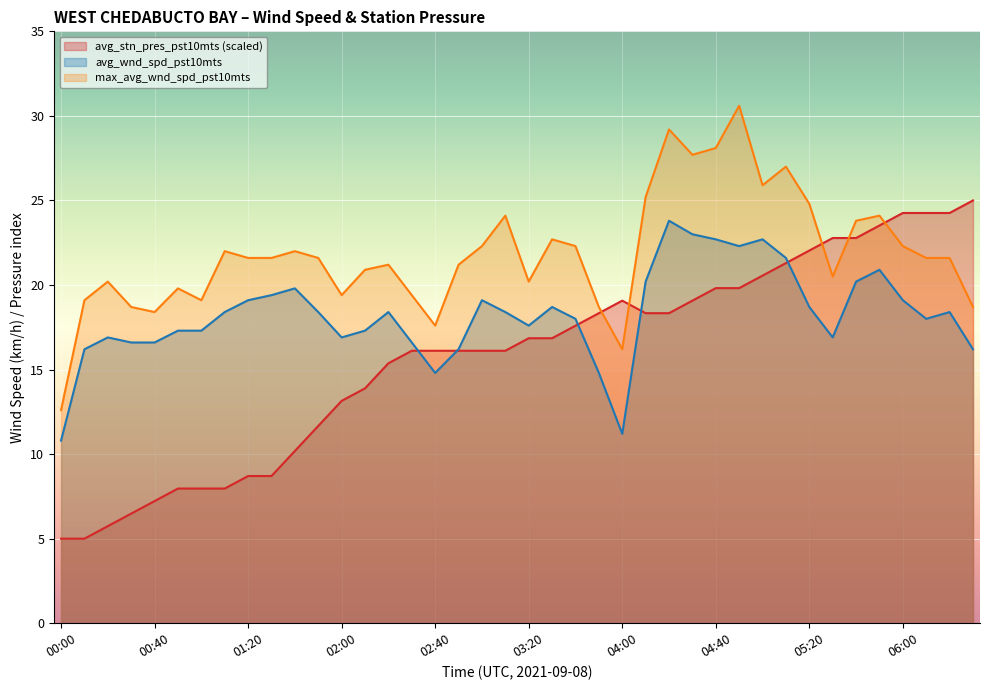

List the labels in order of avg_wnd_spd_pst10mts value, largest first.

04:20, 04:30, 04:40, 05:00, 04:50, 05:10, 05:50, 04:10, 05:40, 01:40, 01:30, 01:20, 03:00, 06:00, 03:30, 05:20, 01:10, 01:50, 02:20, 03:10, 06:20, 03:40, 06:10, 03:20, 00:50, 01:00, 02:10, 00:20, 02:00, 05:30, 00:30, 00:40, 02:30, 00:10, 02:50, 06:30, 02:40, 03:50, 04:00, 00:00